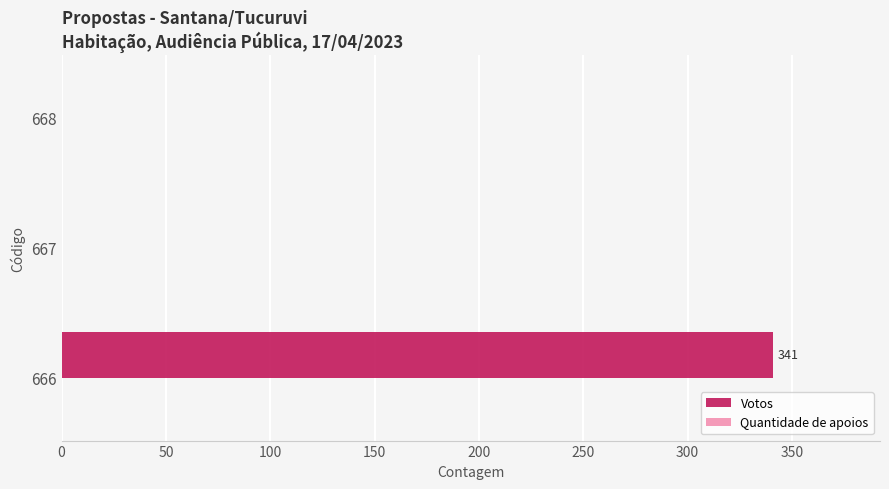

What is the sum of all values?

341